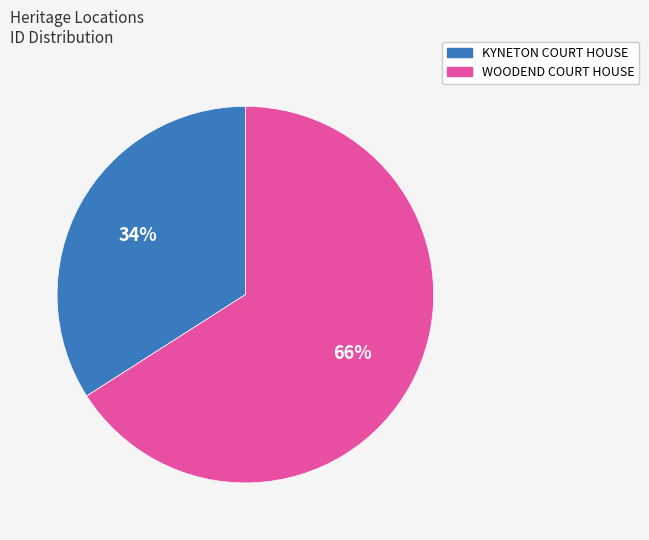

How many segments does this pie chart have?

2